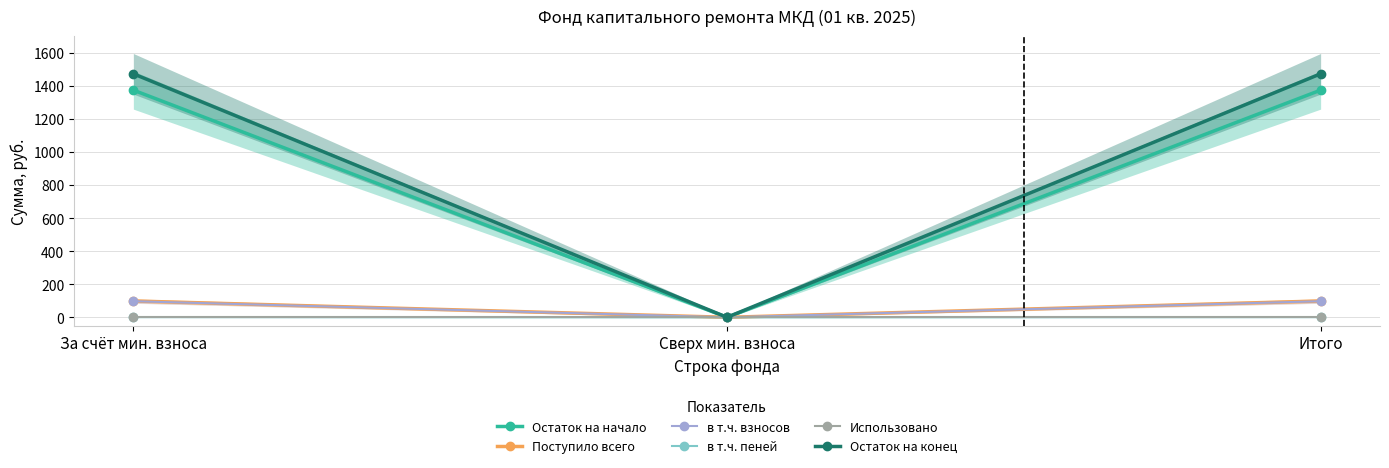

Rank the categories by Остаток на конец value from highest to lowest.

За счёт мин. взноса, Итого, Сверх мин. взноса